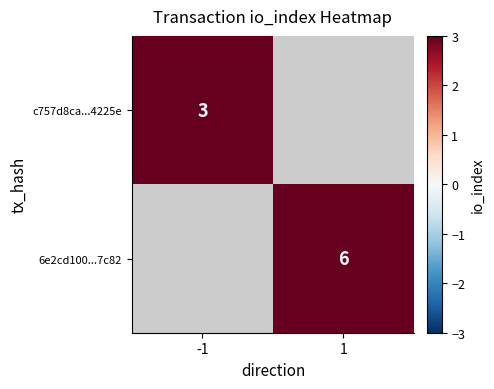

Is it true that 6e2cd100...7c82 equals 6 at 1?

True